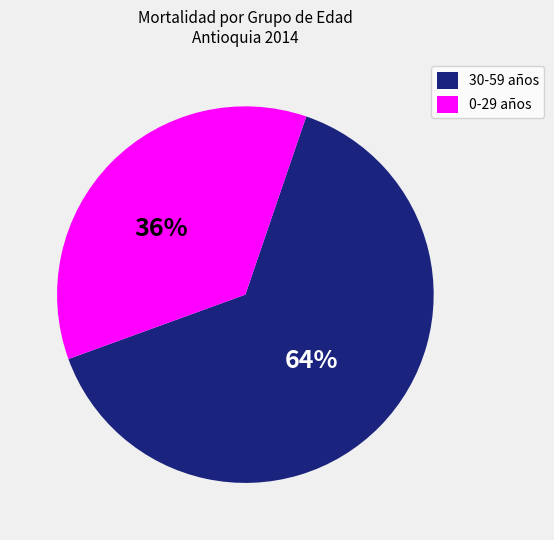

To the nearest percent, what is the average slice percentage?

50%